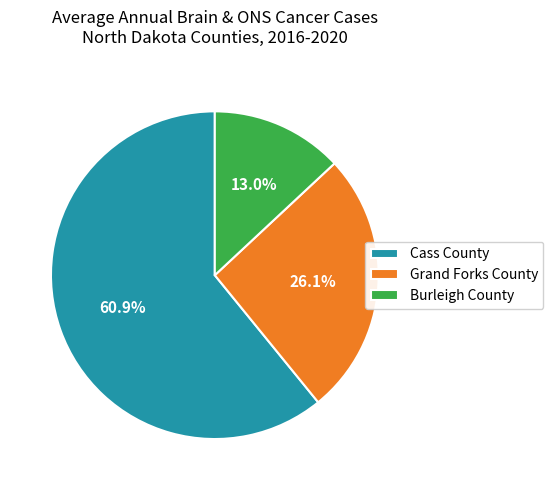

How many slices are in this pie chart?

3